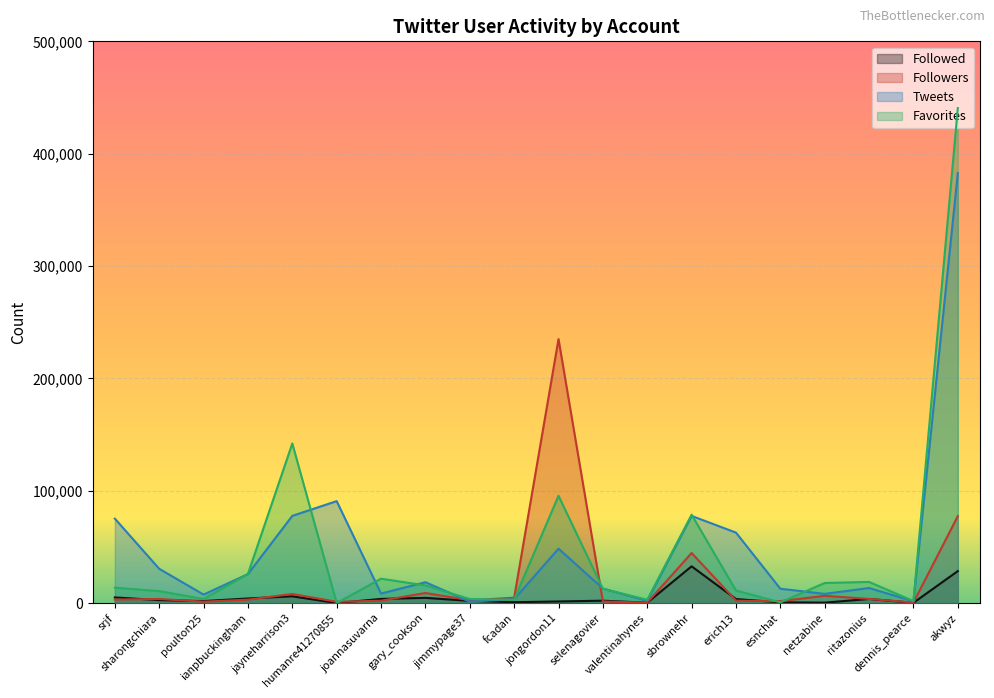

True or false: Followed has a value of 3573 at erich13.

True